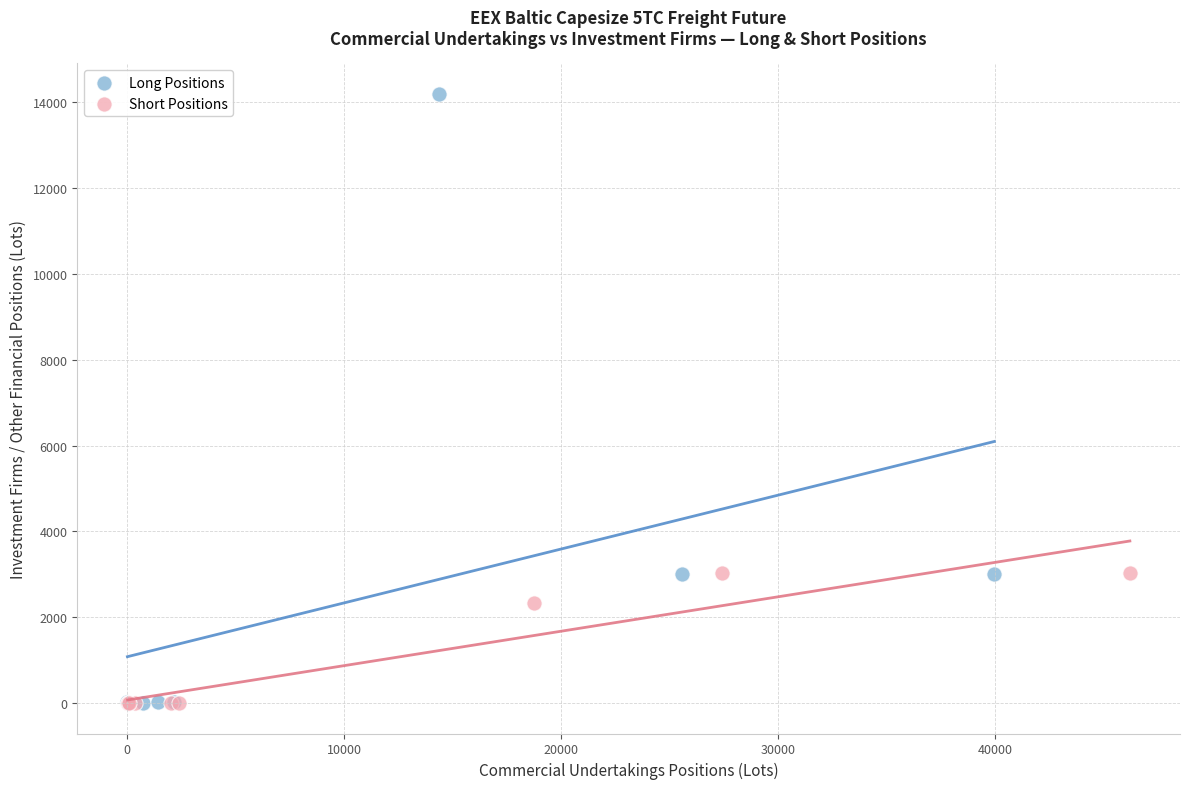

Which series contains the highest Y value?

Long Positions